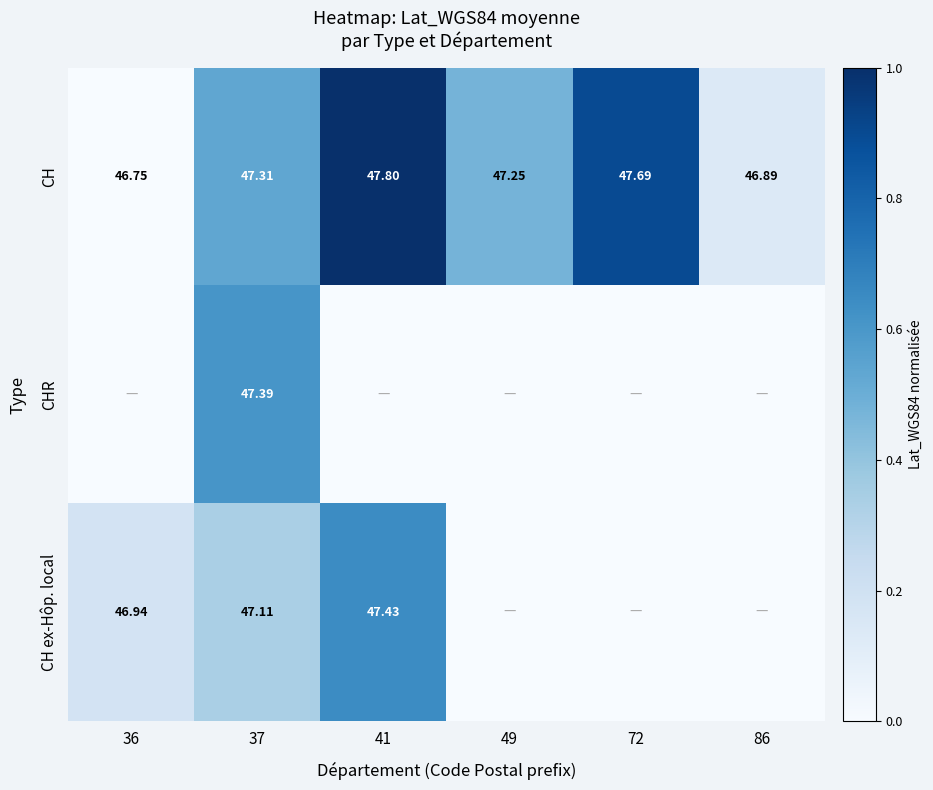

Is it true that CH equals 0.0 at 36?

True